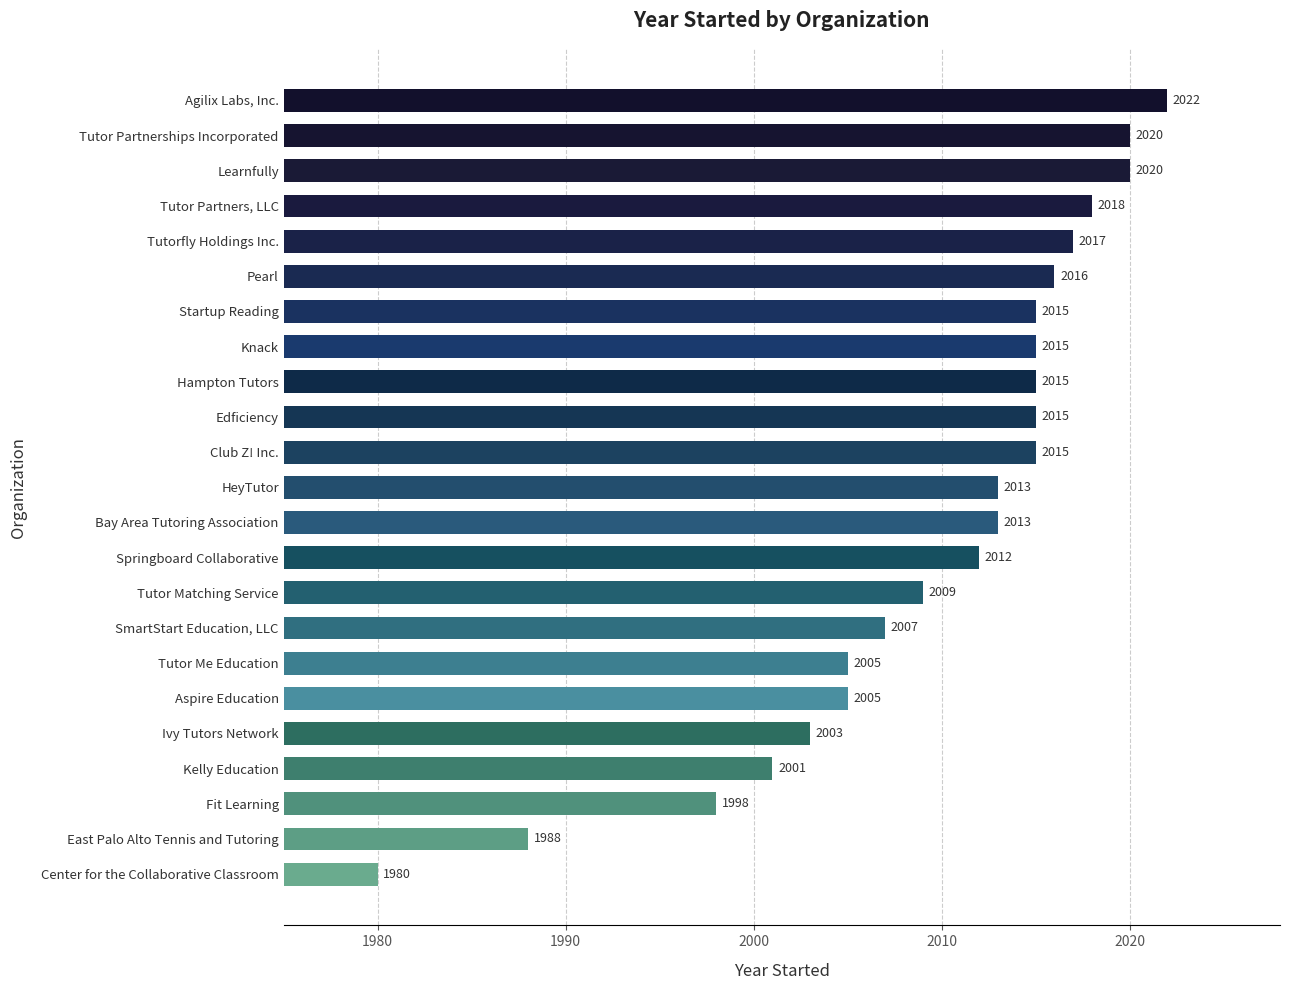

What is the sum of the values at Ivy Tutors Network and Kelly Education?

4004